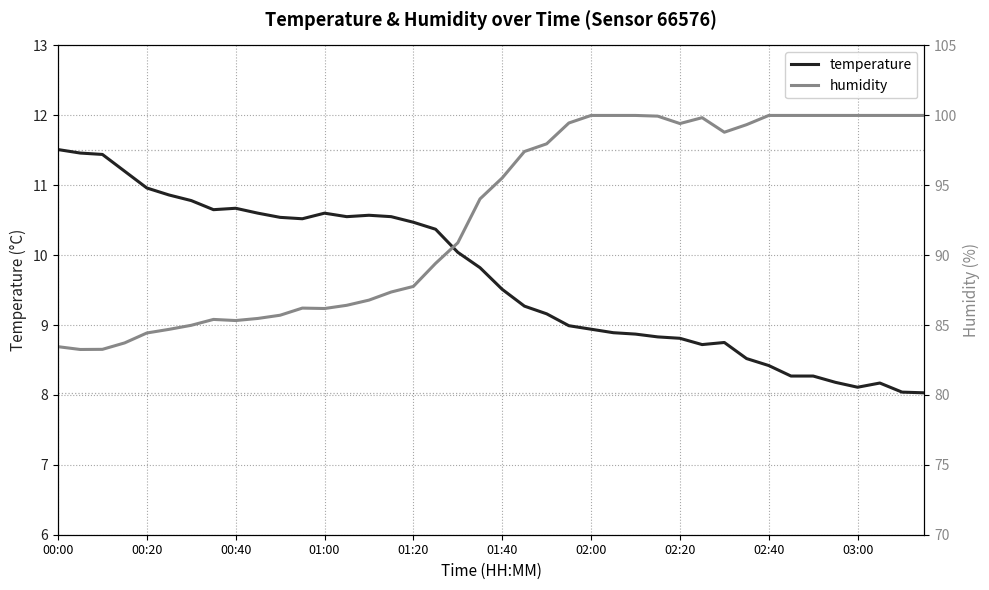

Reading left to right, extract all data points from this chart.

temperature: 11.5	11.5	11.4	11.2	11.0	10.9	10.8	10.7	10.7	10.6	10.5	10.5	10.6	10.6	10.6	10.6	10.5	10.4	10.0	9.8	9.5	9.3	9.2	9.0	8.9	8.9	8.9	8.8	8.8	8.7	8.8	8.5	8.4	8.3	8.3	8.2	8.1	8.2	8.0	8.0
humidity: 83.5	83.2	83.3	83.7	84.4	84.7	85.0	85.4	85.3	85.5	85.7	86.2	86.2	86.4	86.8	87.4	87.8	89.4	90.9	94.0	95.5	97.4	98.0	99.5	100.0	100.0	100.0	99.9	99.4	99.8	98.8	99.3	100.0	100.0	100.0	100.0	100.0	100.0	100.0	100.0